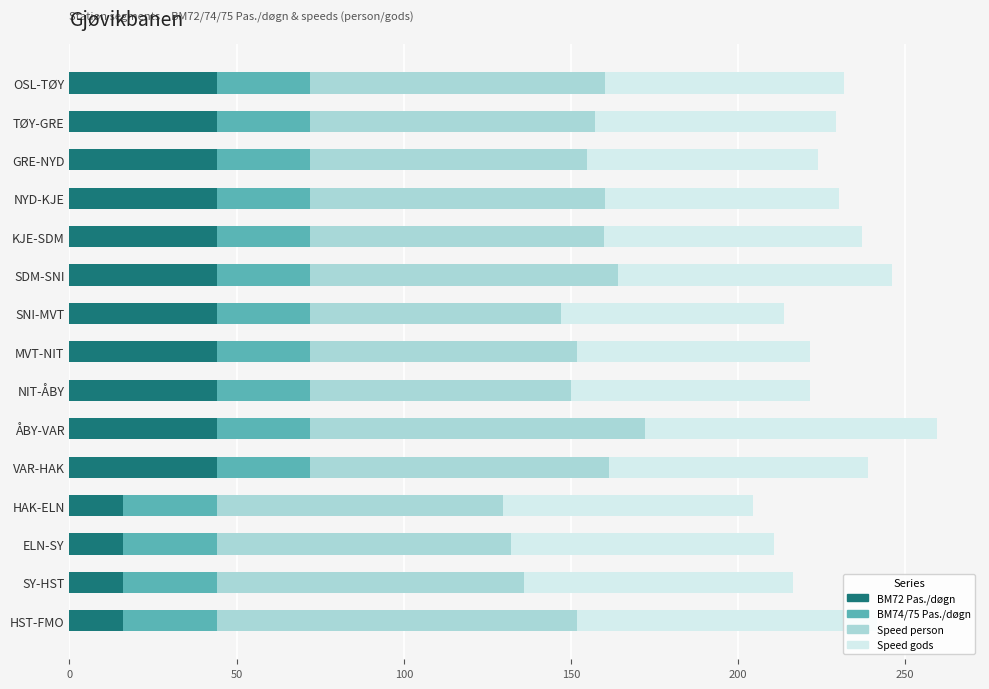

What is the average value of the BM72 Pas./døgn series?

36.5